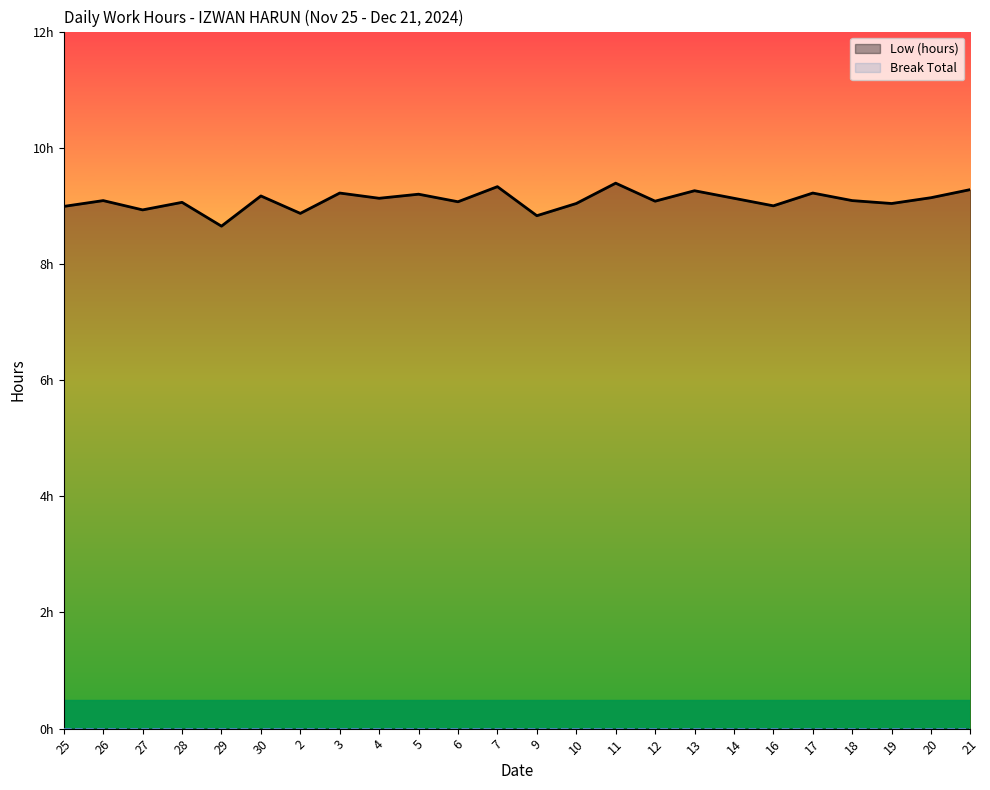

Reading left to right, transcribe all the data shown in this chart.

Low (hours): 9.0	9.1	8.9	9.1	8.7	9.2	8.9	9.2	9.1	9.2	9.1	9.3	8.8	9.0	9.4	9.1	9.3	9.1	9.0	9.2	9.1	9.0	9.1	9.3
Break Total: 0.0	0.0	0.0	0.0	0.0	0.0	0.0	0.0	0.0	0.0	0.0	0.0	0.0	0.0	0.0	0.0	0.0	0.0	0.0	0.0	0.0	0.0	0.0	0.0